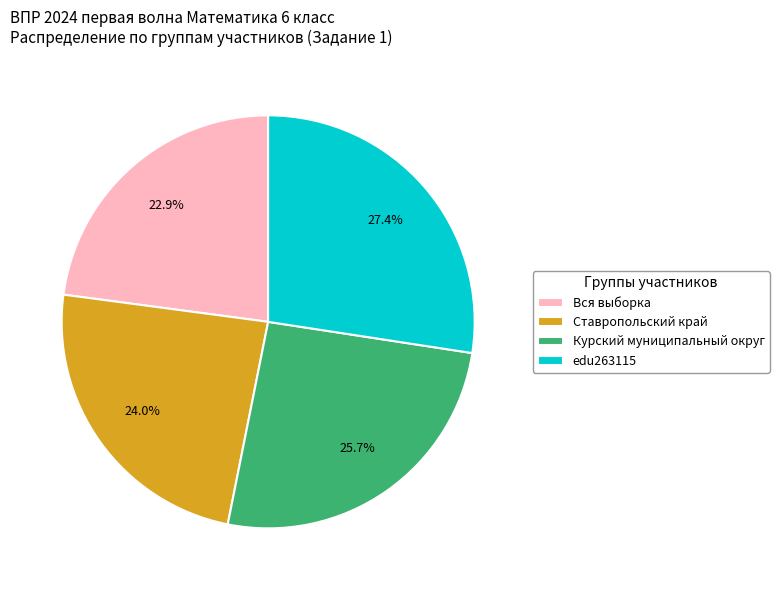

Is there a majority slice in this chart?

No